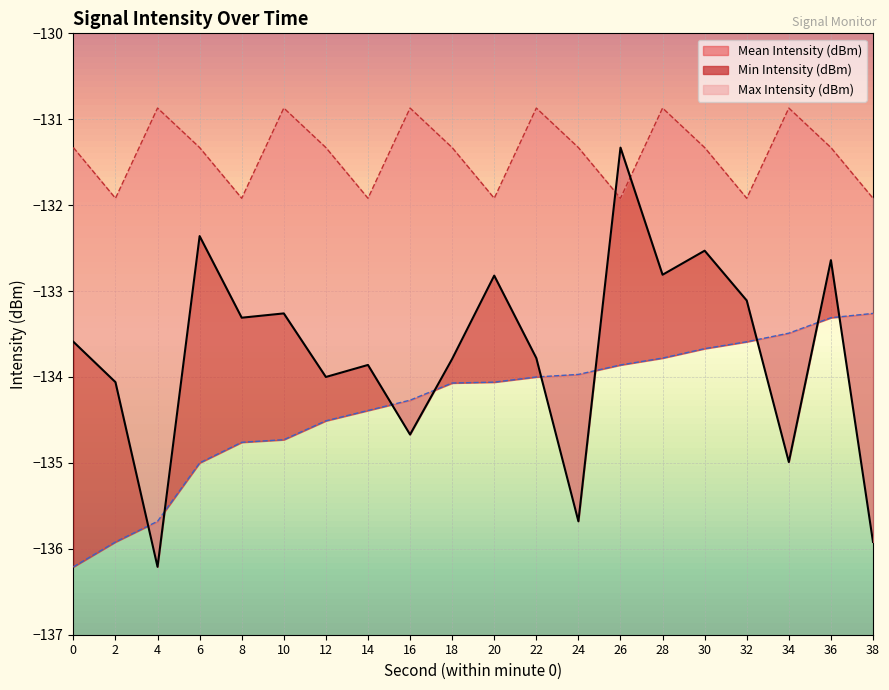

Reading left to right, transcribe all the data shown in this chart.

Mean Intensity (dBm): 0=-133.6	2=-134.1	4=-136.2	6=-132.4	8=-133.3	10=-133.3	12=-134.0	14=-133.9	16=-134.7	18=-133.8	20=-132.8	22=-133.8	24=-135.7	26=-131.3	28=-132.8	30=-132.5	32=-133.1	34=-135.0	36=-132.6	38=-135.9
Max Intensity (dBm): 0=-131.3	2=-131.9	4=-130.9	6=-131.3	8=-131.9	10=-130.9	12=-131.3	14=-131.9	16=-130.9	18=-131.3	20=-131.9	22=-130.9	24=-131.3	26=-131.9	28=-130.9	30=-131.3	32=-131.9	34=-130.9	36=-131.3	38=-131.9
Min Intensity (dBm): 0=-136.2	2=-135.9	4=-135.7	6=-135.0	8=-134.8	10=-134.7	12=-134.5	14=-134.4	16=-134.3	18=-134.1	20=-134.1	22=-134.0	24=-134.0	26=-133.9	28=-133.8	30=-133.7	32=-133.6	34=-133.5	36=-133.3	38=-133.3